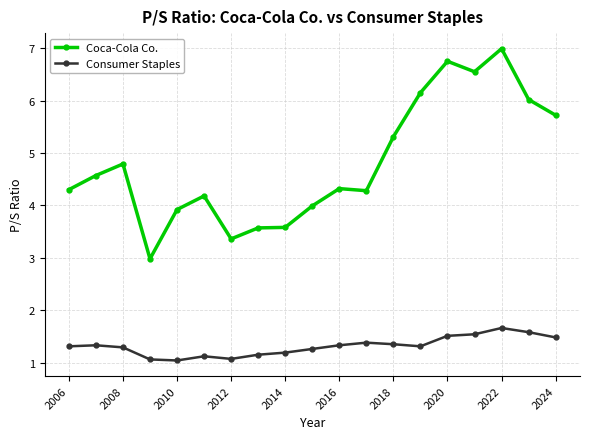

What is the value of the Consumer Staples point at the 13th from the left?

1.4